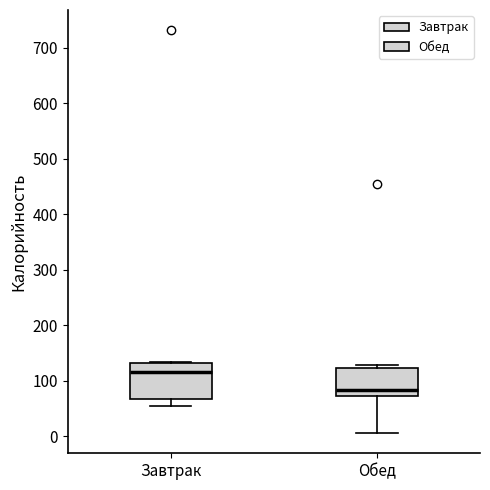

Where does the lower whisker of the box for Завтрак end on the y-axis? The values are not printed on the chart, so give them approximately, as read against the axis.

50